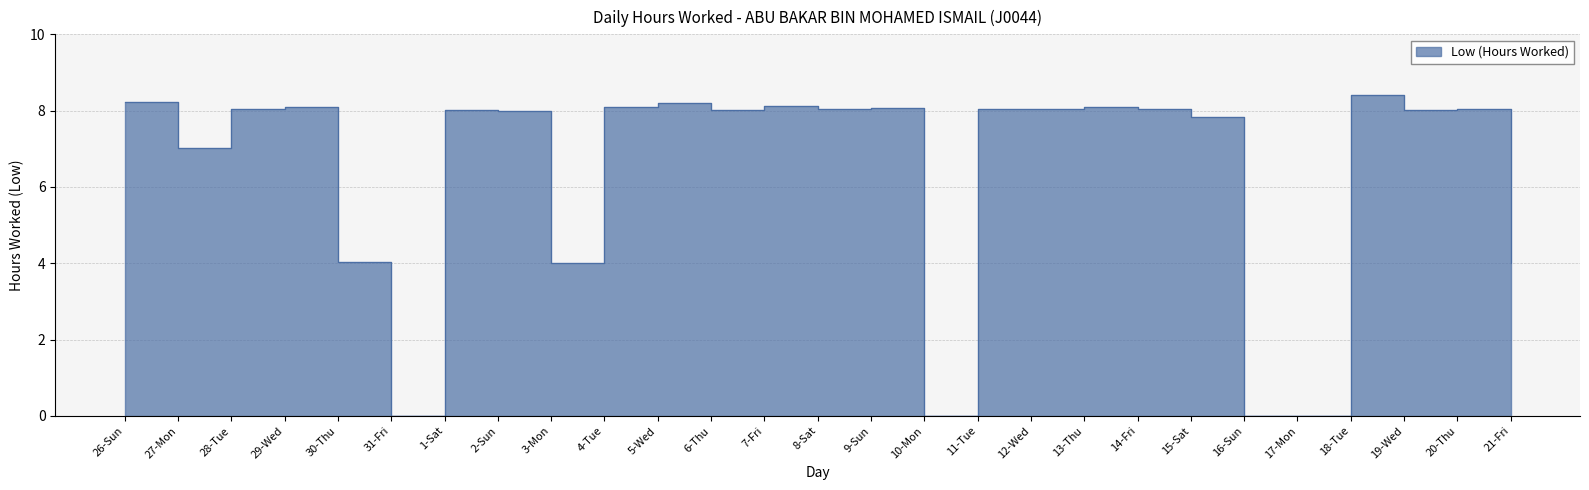

List the labels in order of value, largest first.

18-Tue, 26-Sun, 5-Wed, 7-Fri, 29-Wed, 4-Tue, 13-Thu, 9-Sun, 8-Sat, 11-Tue, 20-Thu, 28-Tue, 12-Wed, 14-Fri, 6-Thu, 19-Wed, 1-Sat, 2-Sun, 15-Sat, 27-Mon, 30-Thu, 3-Mon, 21-Fri, 31-Fri, 10-Mon, 16-Sun, 17-Mon